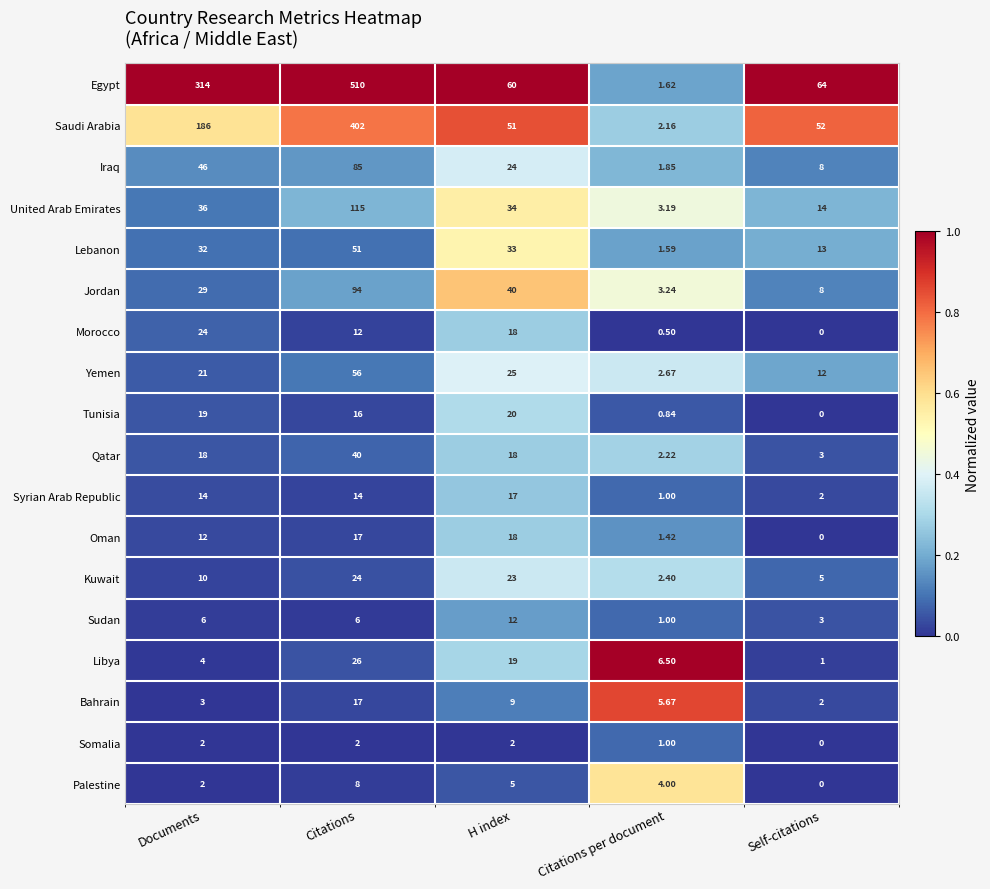

Is the value of Qatar at Citations per document greater than the value of Saudi Arabia at Documents?

No